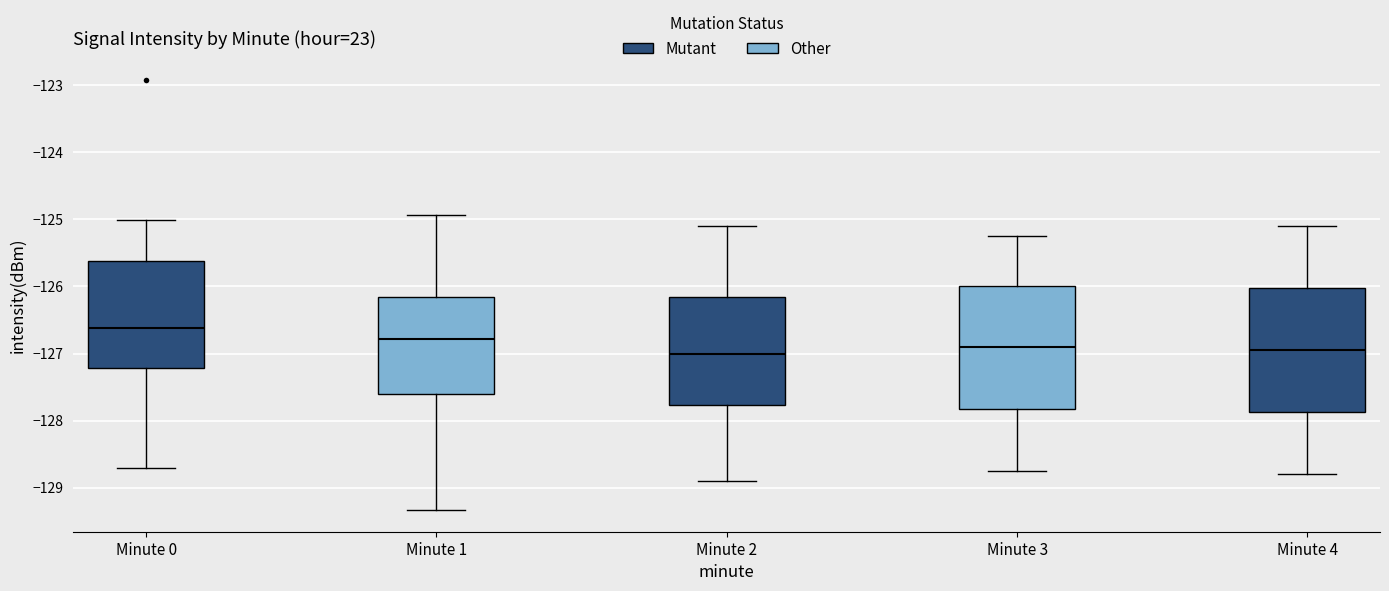

Where is the upper edge of the box for Minute 1 on the y-axis? The values are not printed on the chart, so give them approximately, as read against the axis.

-126.2